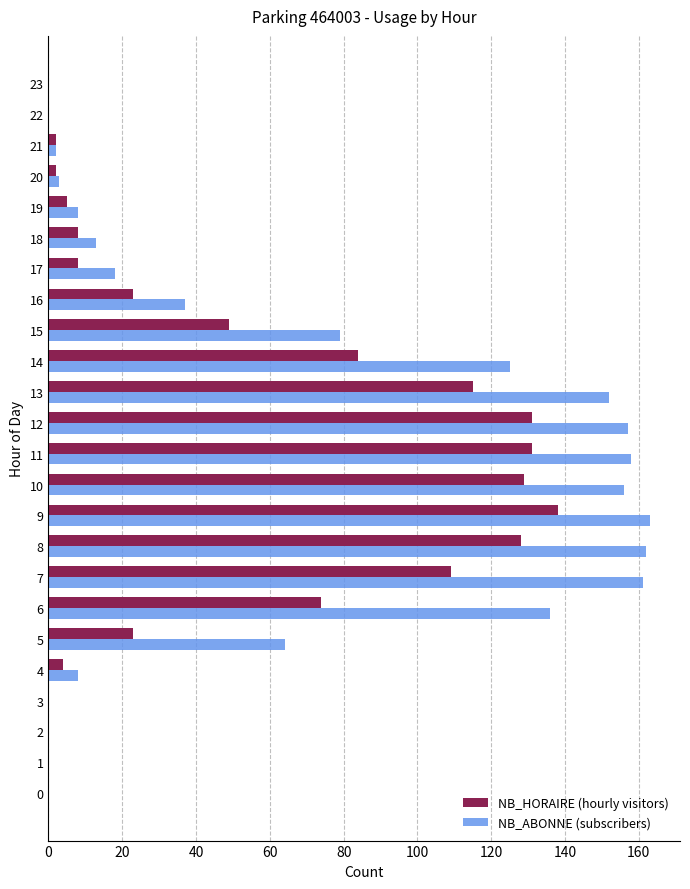

What is the greatest value displayed?

163